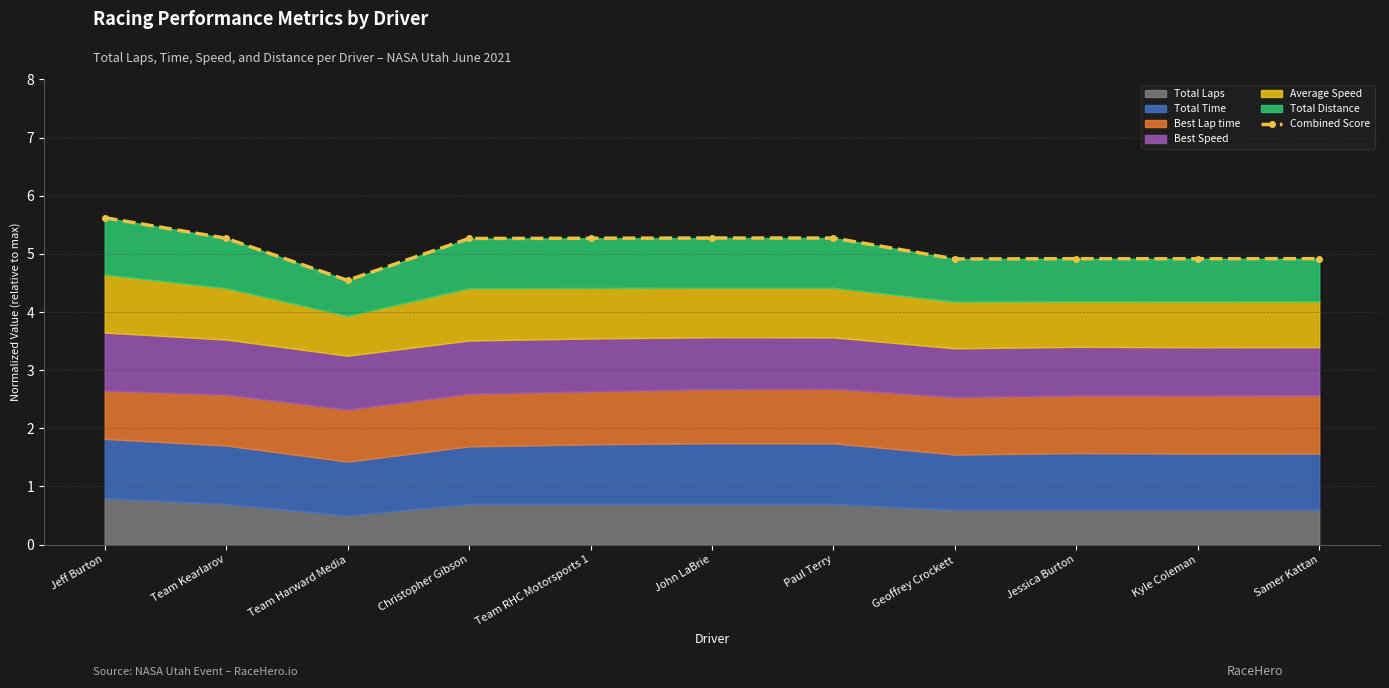

Is it true that the value at Jeff Burton is 1.1?

False